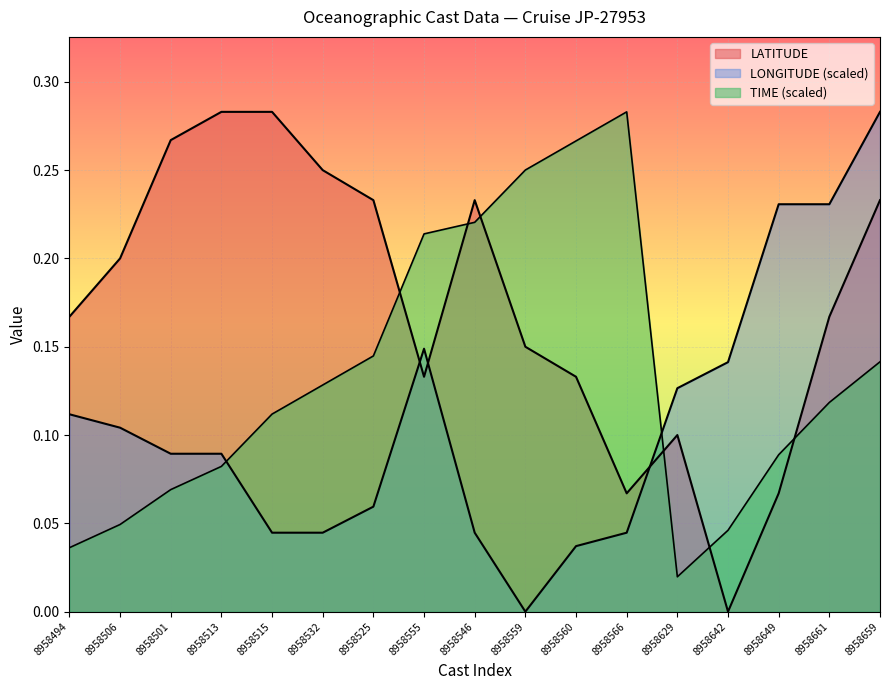

Which category has the lowest value in the TIME series?

8958629